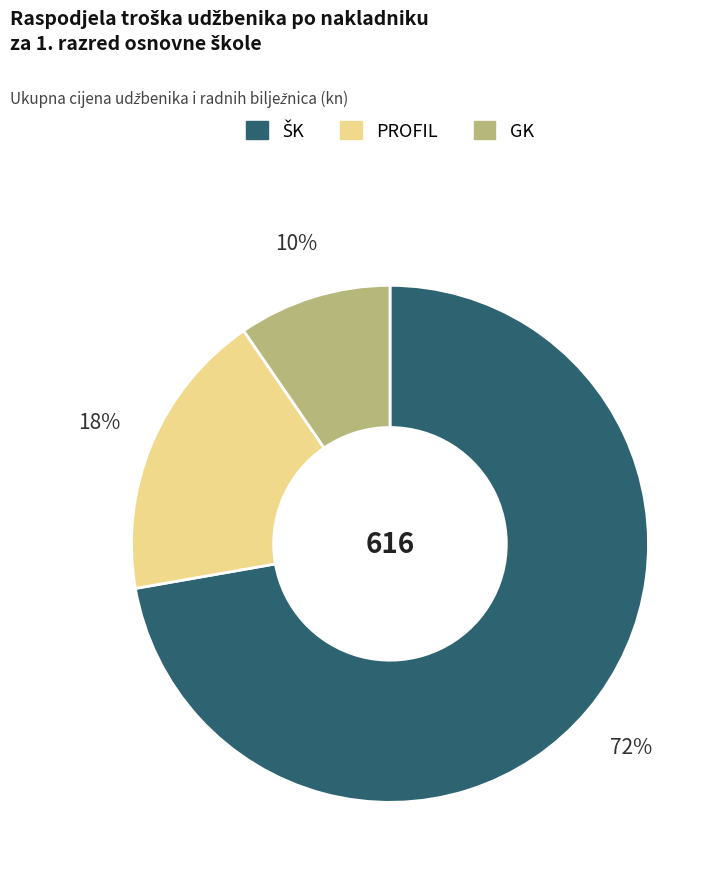

What is the smallest slice in the pie chart?

GK